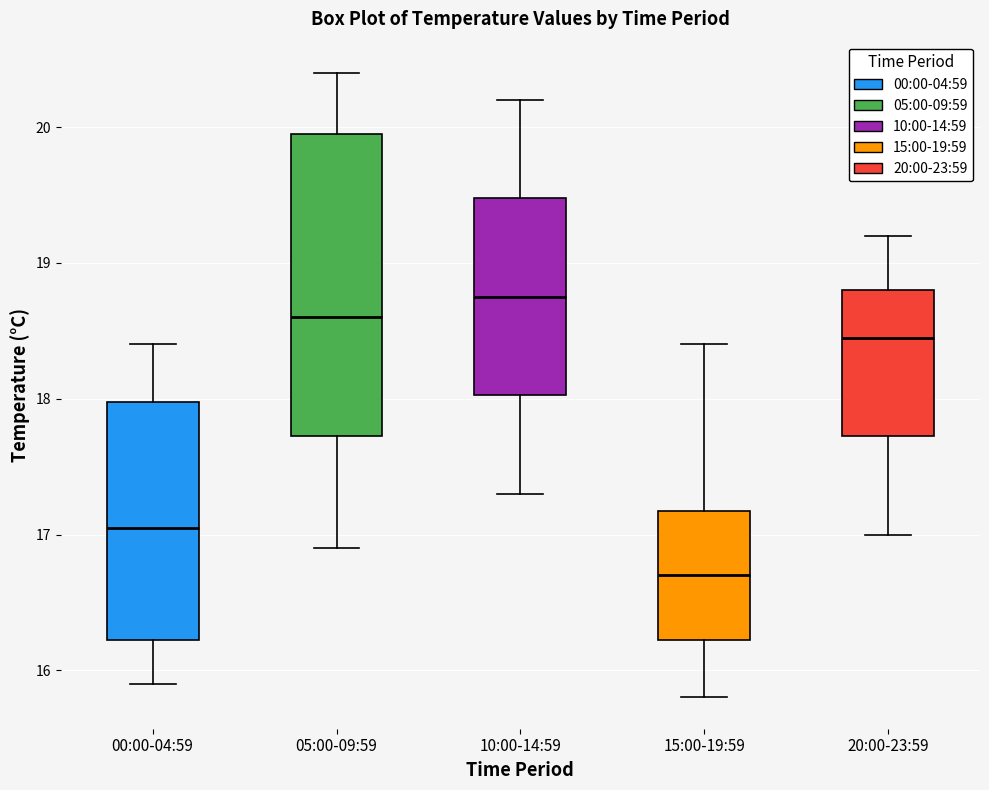

Which box is the tallest, from its lower edge to its upper edge?

05:00-09:59